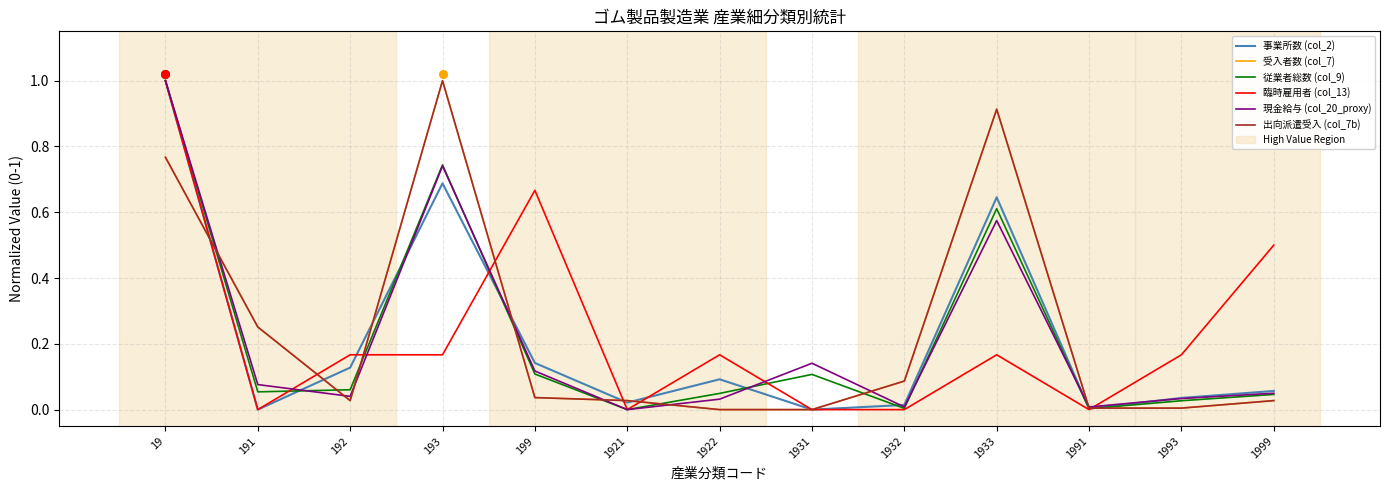

Which series reaches the maximum Y coordinate?

事業所数 (col_2)